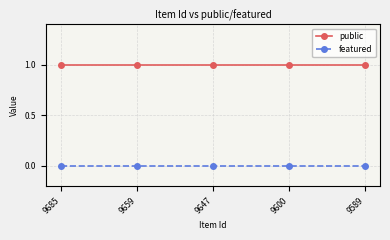

Rank the series by their maximum value, from lowest to highest.

featured, public